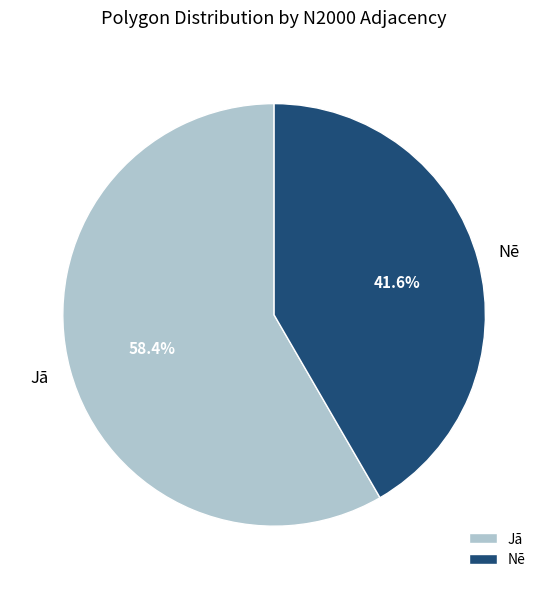

Is there a majority slice in this chart?

Yes